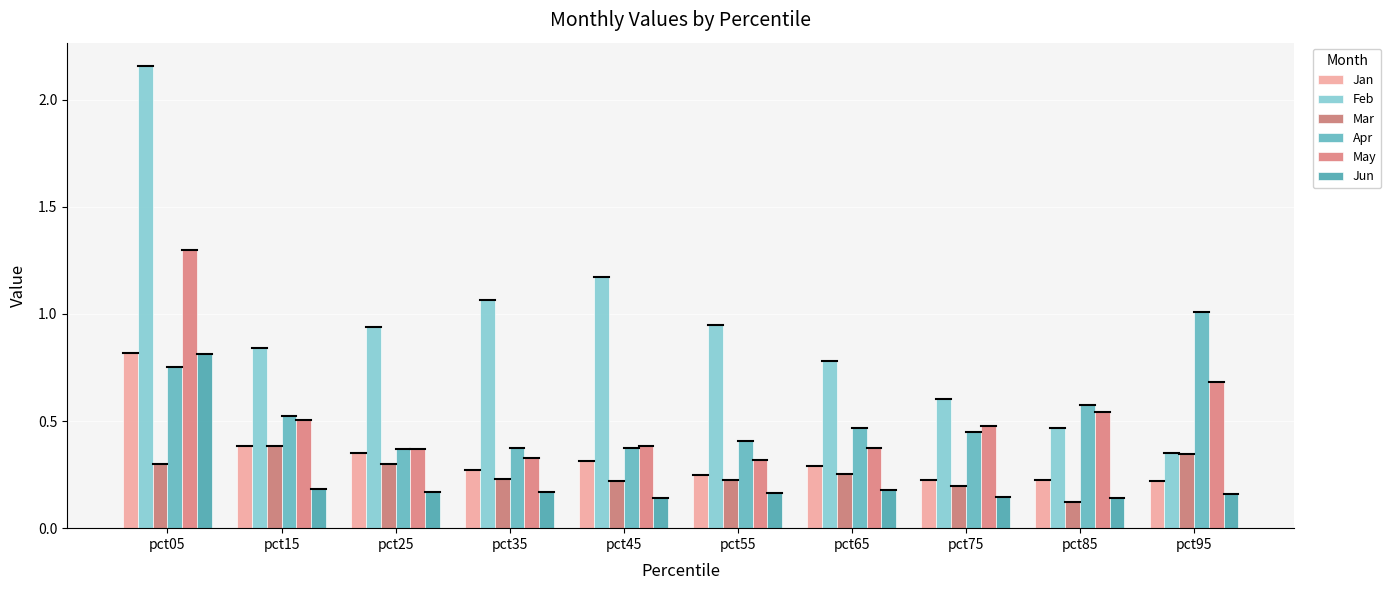

Rank the series by their maximum value, from lowest to highest.

Mar, Jun, Jan, Apr, May, Feb